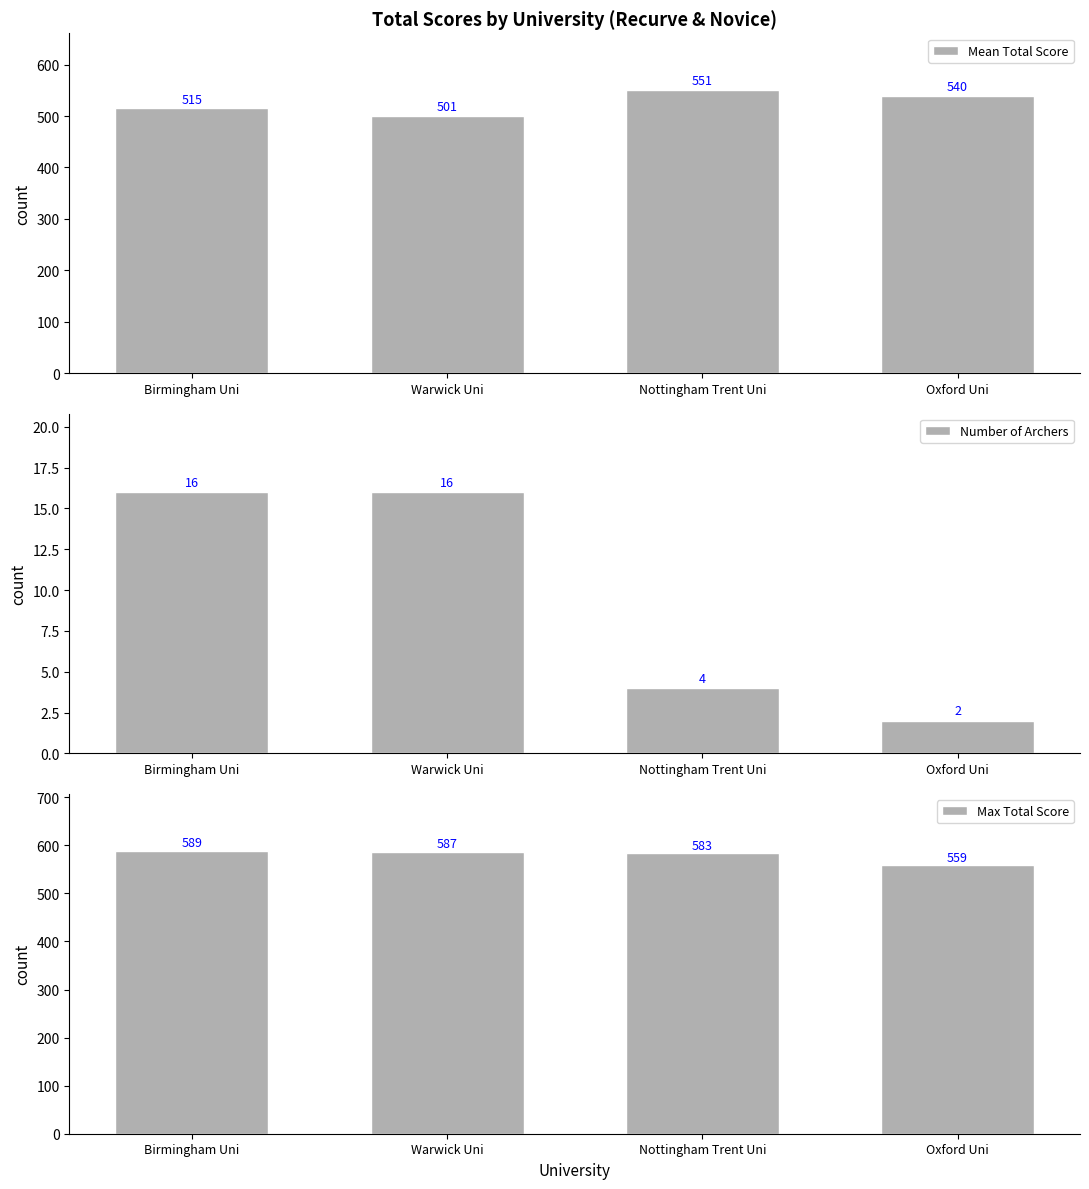

What is the average value of the Mean Total Score series?

526.6